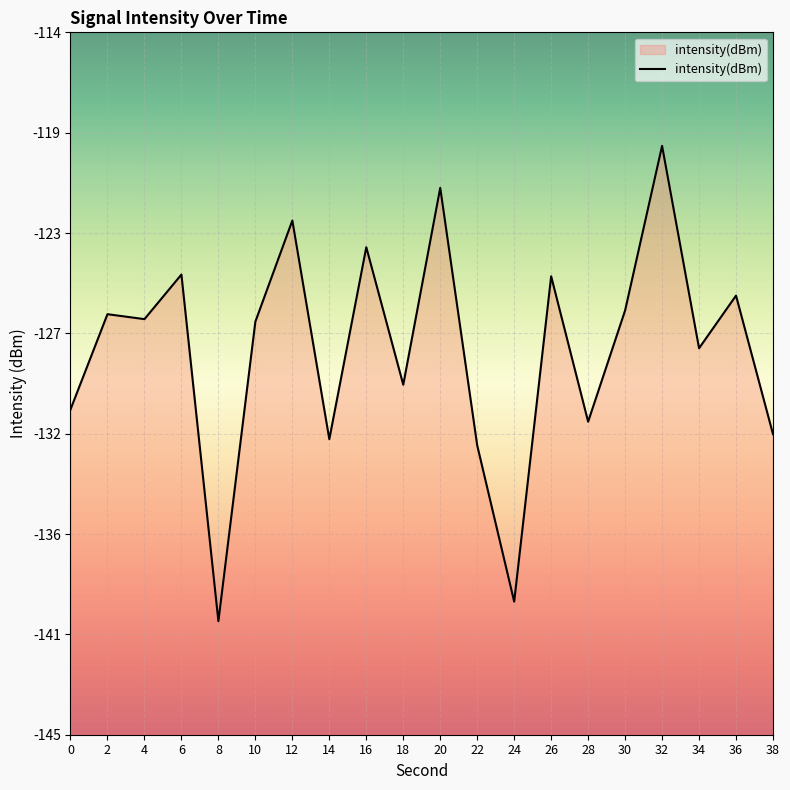

Does the chart display data point markers on the line(s)?

No